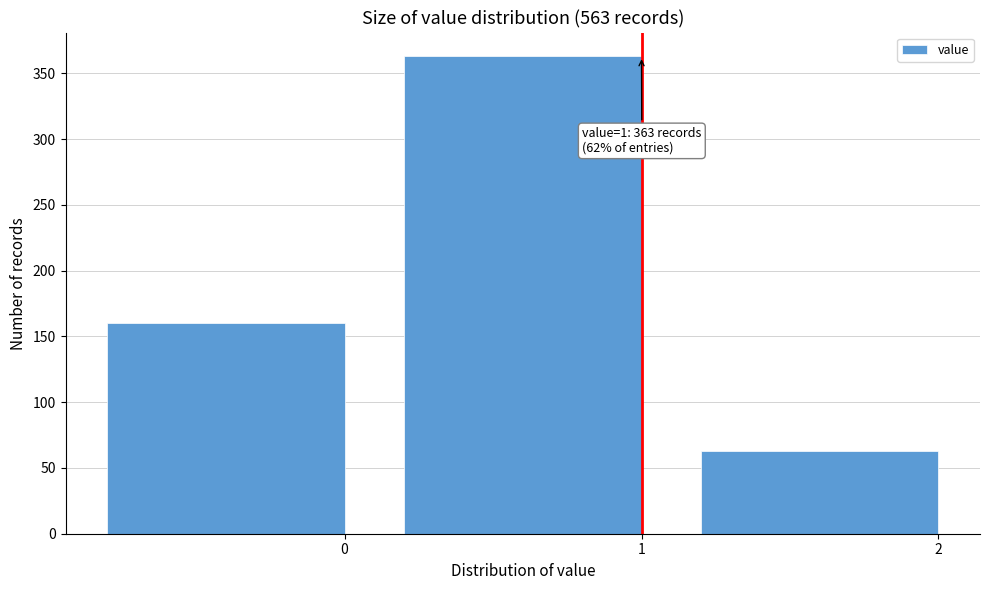

Reading left to right, what are all the values shown in this chart?

0=160	1=363	2=63